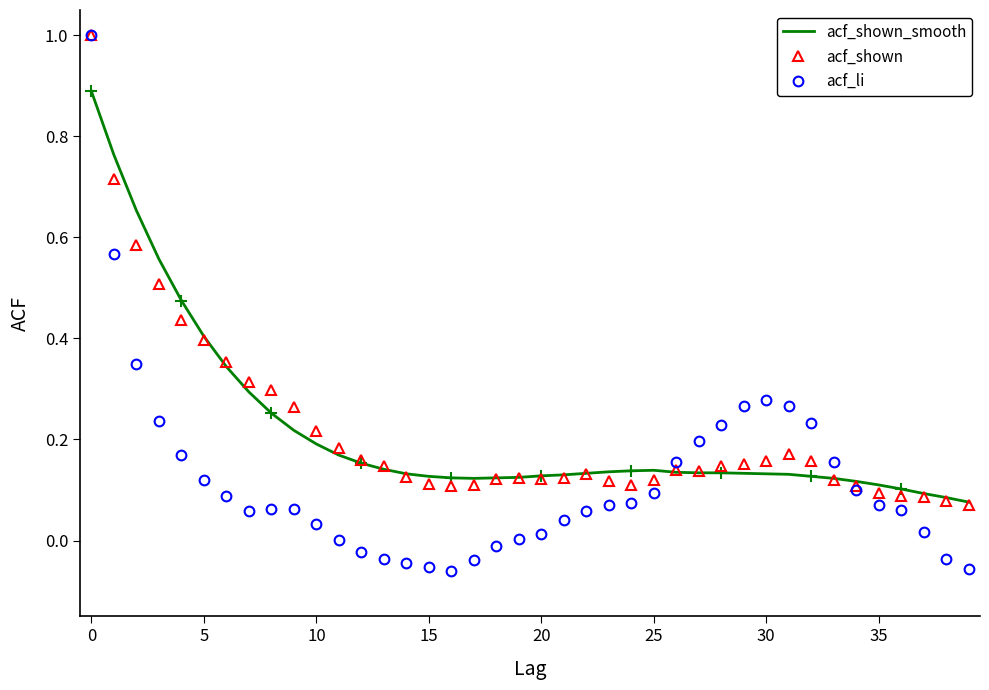

Between which two adjacent categories do acf_shown and acf_li first intersect?

25 and 26